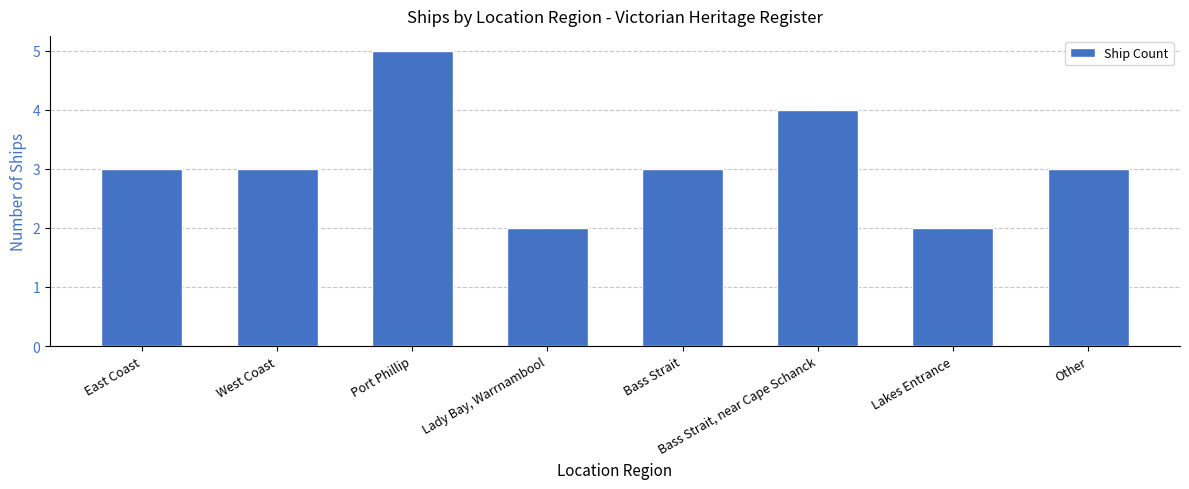

What is the sum of the values at Lakes Entrance and Lady Bay, Warrnambool?

4